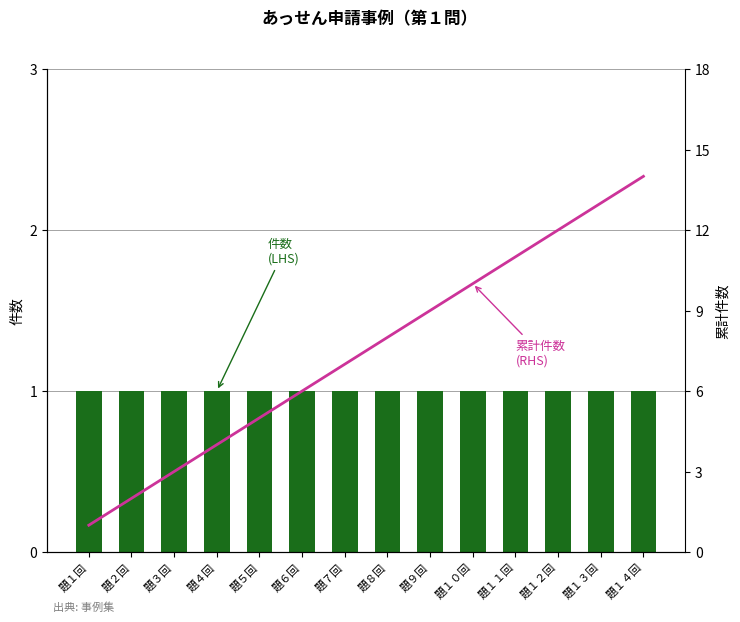

The value of 件数 (LHS) at 題１回 is 1. True or false?

True